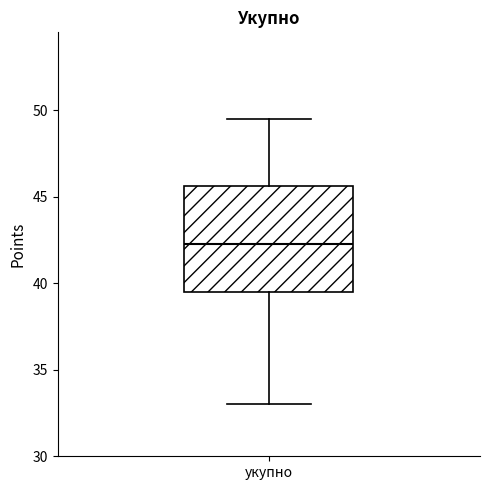

Read this box plot against the y-axis: the position of the median line, the range covered by the box, and the ends of both whiskers. The values are not printed on the chart, so give them approximately, as read against the axis.

median 42.5, box 39.5 to 45.5, whiskers 33.0 to 49.5